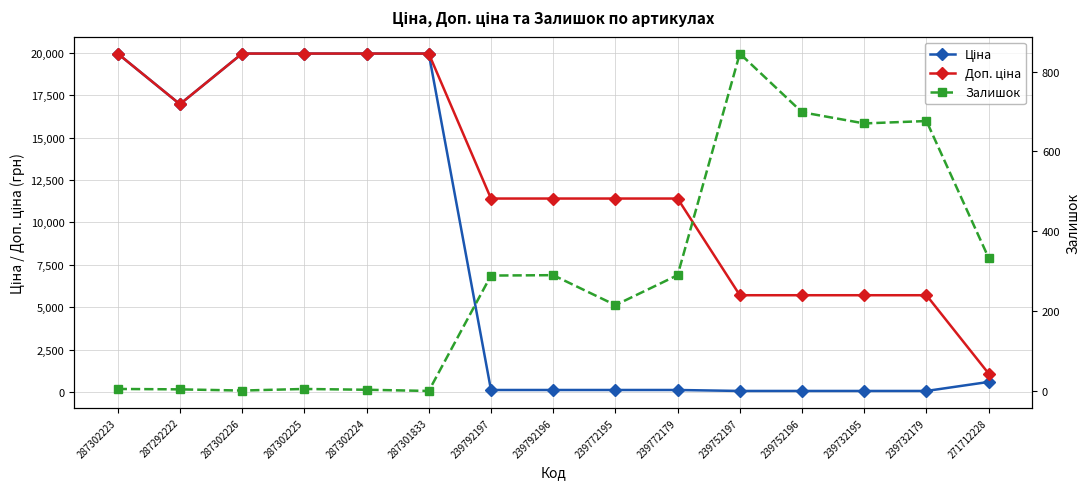

What is the average value of the Доп. ціна series?

12422.6